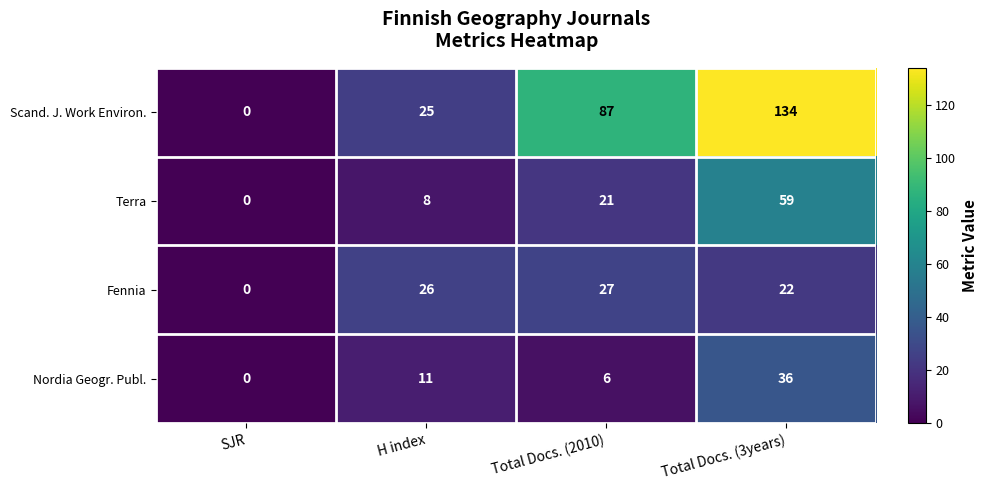

The value of Nordia Geogr. Publ. at Total Docs. (2010) is 11. True or false?

False